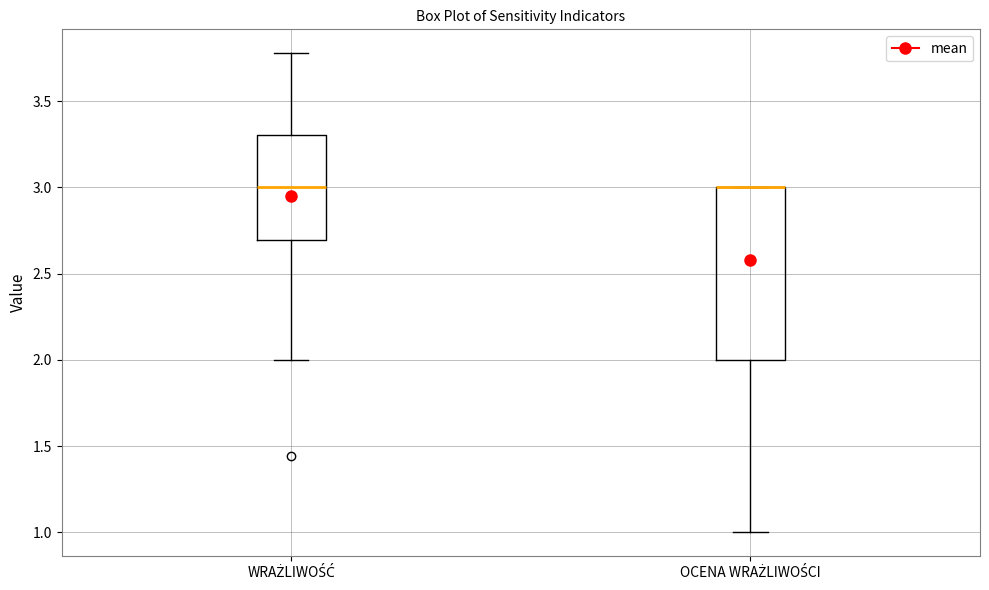

Which box is the tallest, from its lower edge to its upper edge?

OCENA WRAŻLIWOŚCI